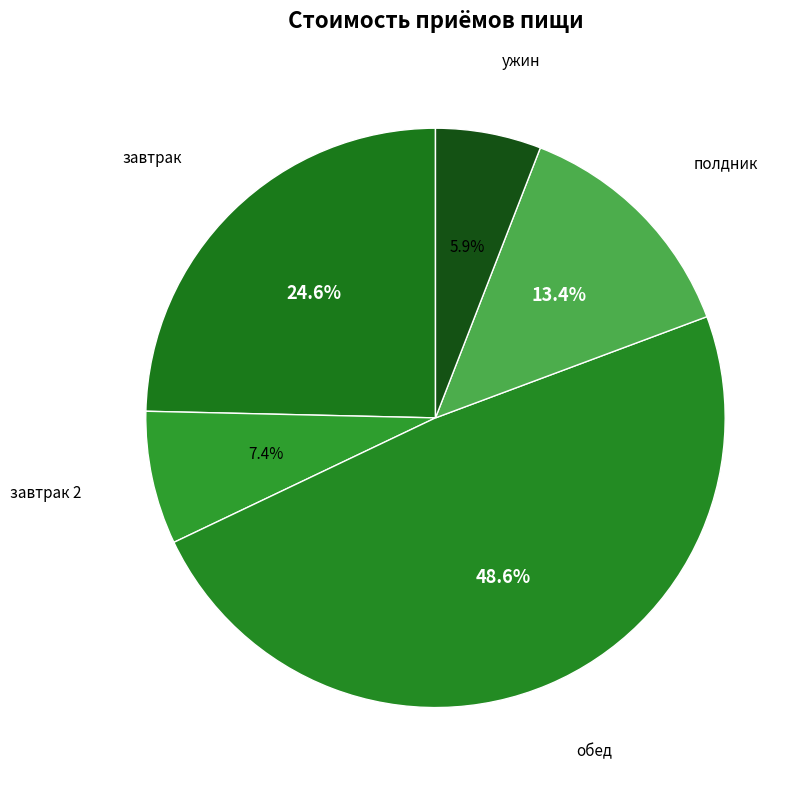

To the nearest percent, what is the difference between the завтрак and полдник slice percentages?

11%